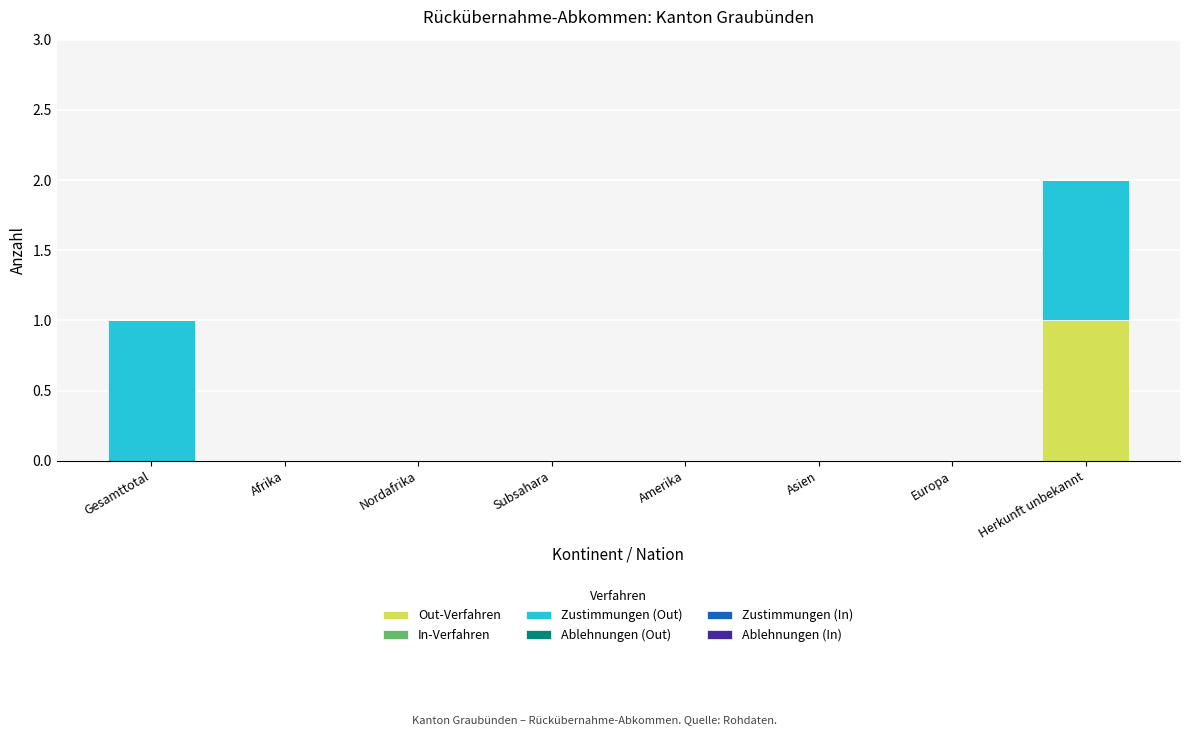

The value of Out-Verfahren at Herkunft unbekannt is 1. True or false?

True